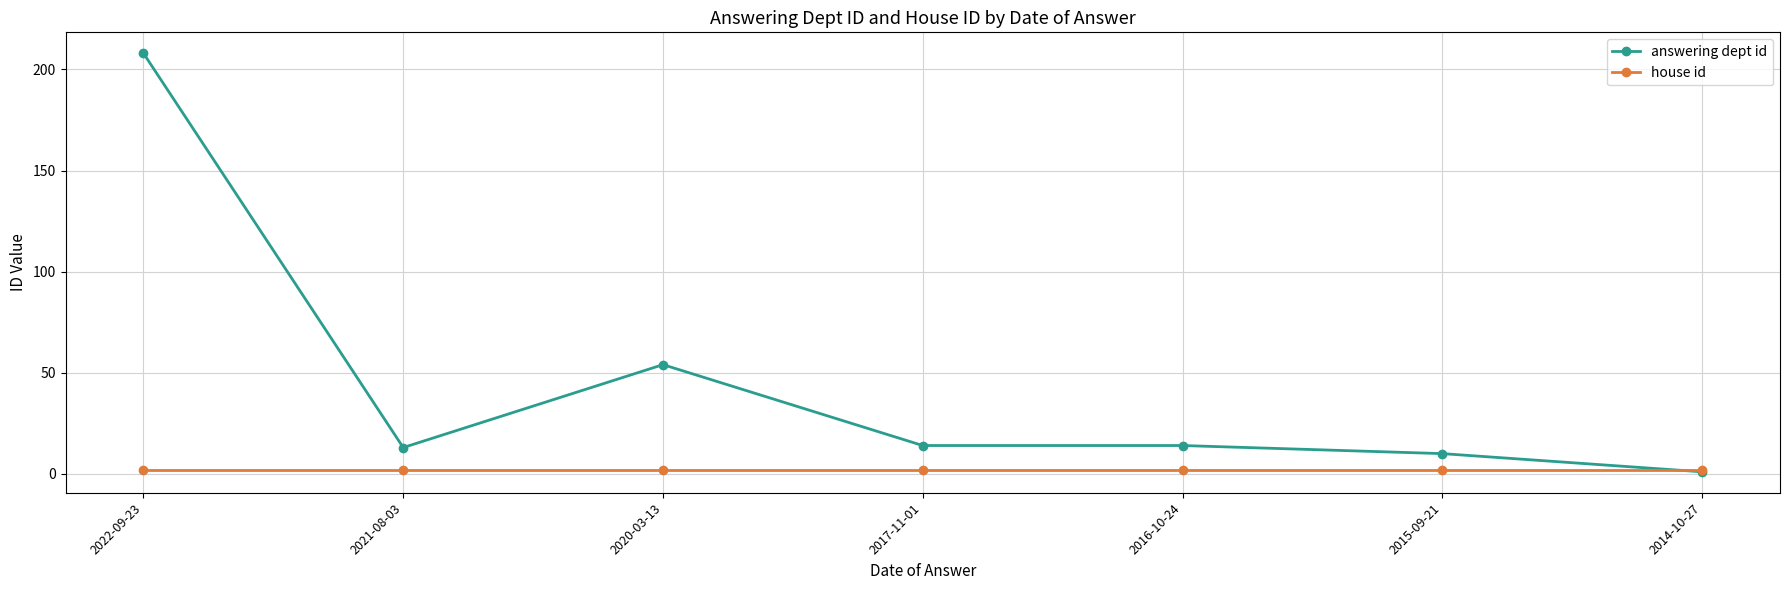

At which category does answering dept id reach its first local peak?

2020-03-13